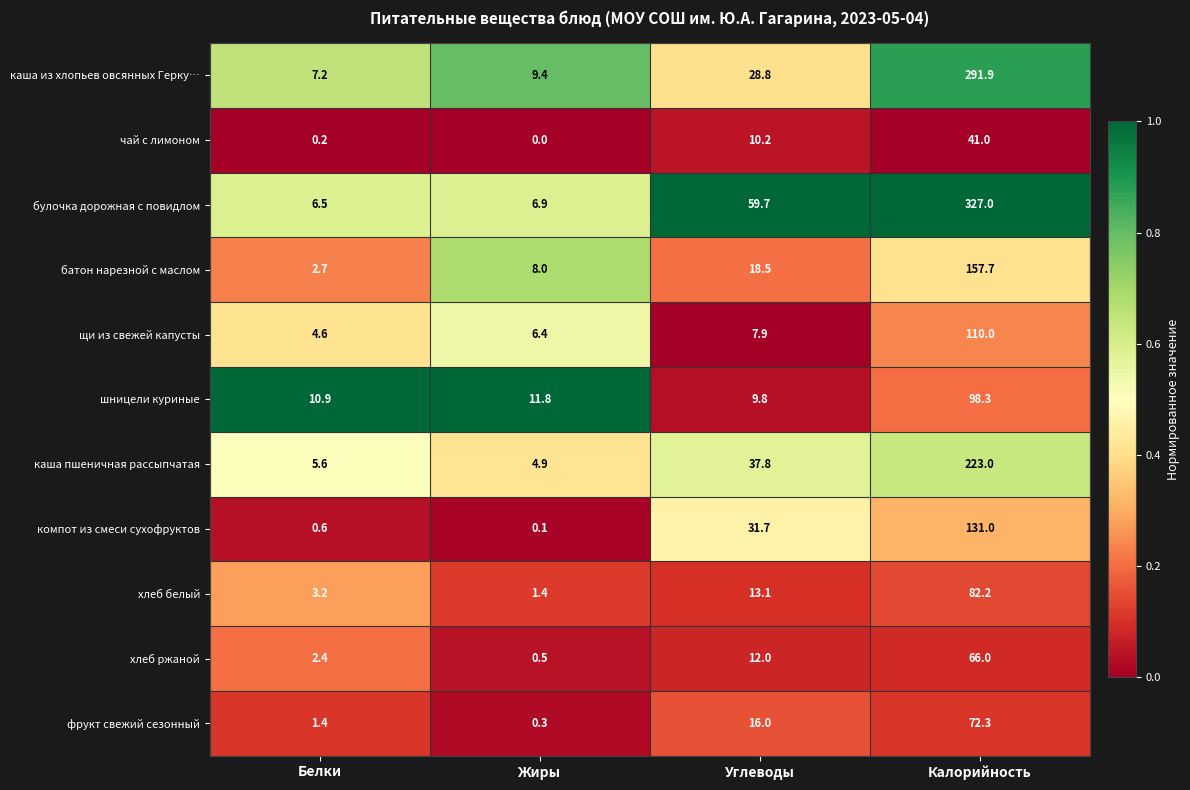

Which series has the largest total across all categories?

булочка дорожная с повидлом